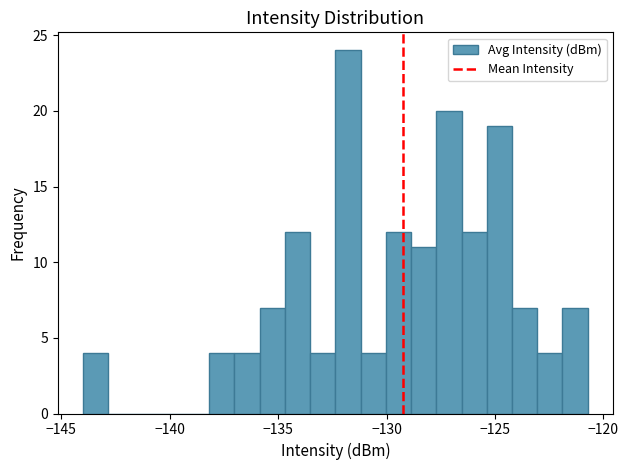

Read against the x-axis, roughly where is the centre of the tallest bar?

-132.0